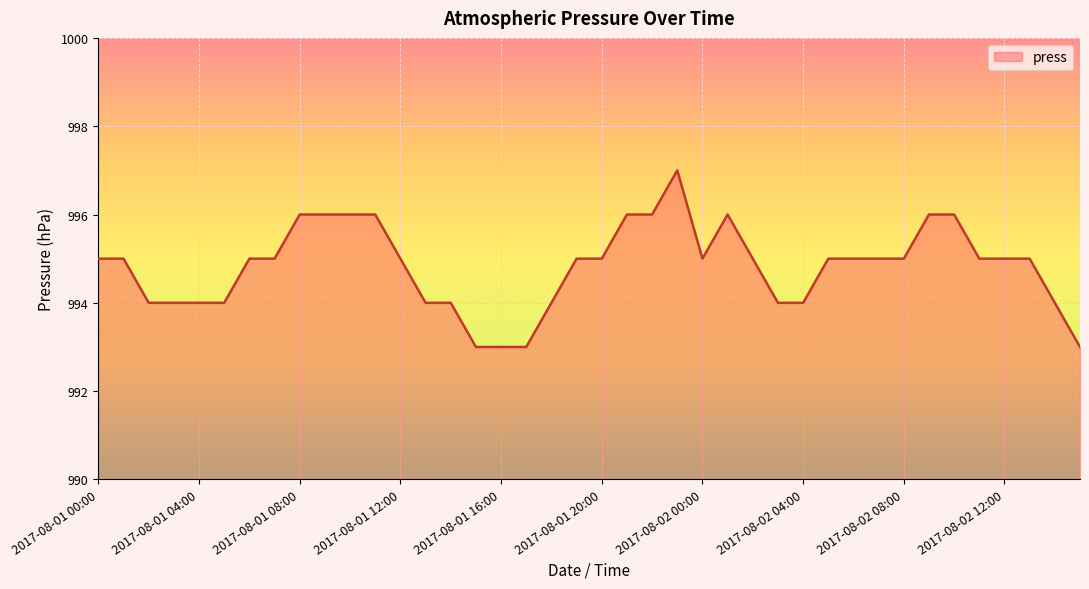

What is the difference between the maximum and minimum values?

4